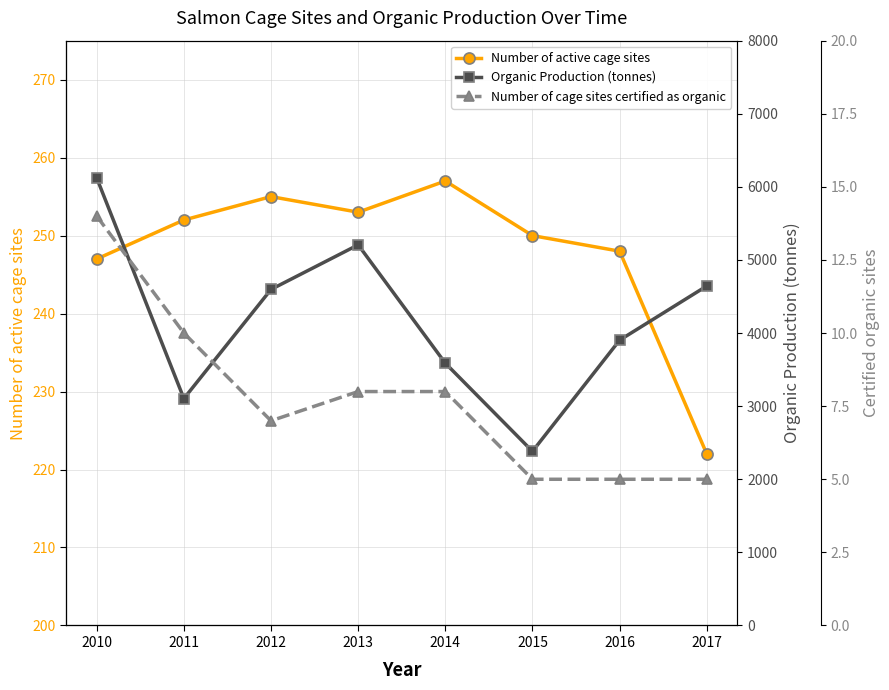

How many values in the Number of cage sites certified as organic series exceed 8?

2